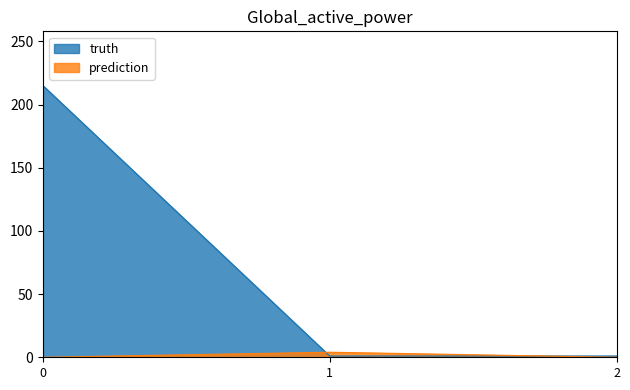

At how many categories does at least one series exceed 71?

1